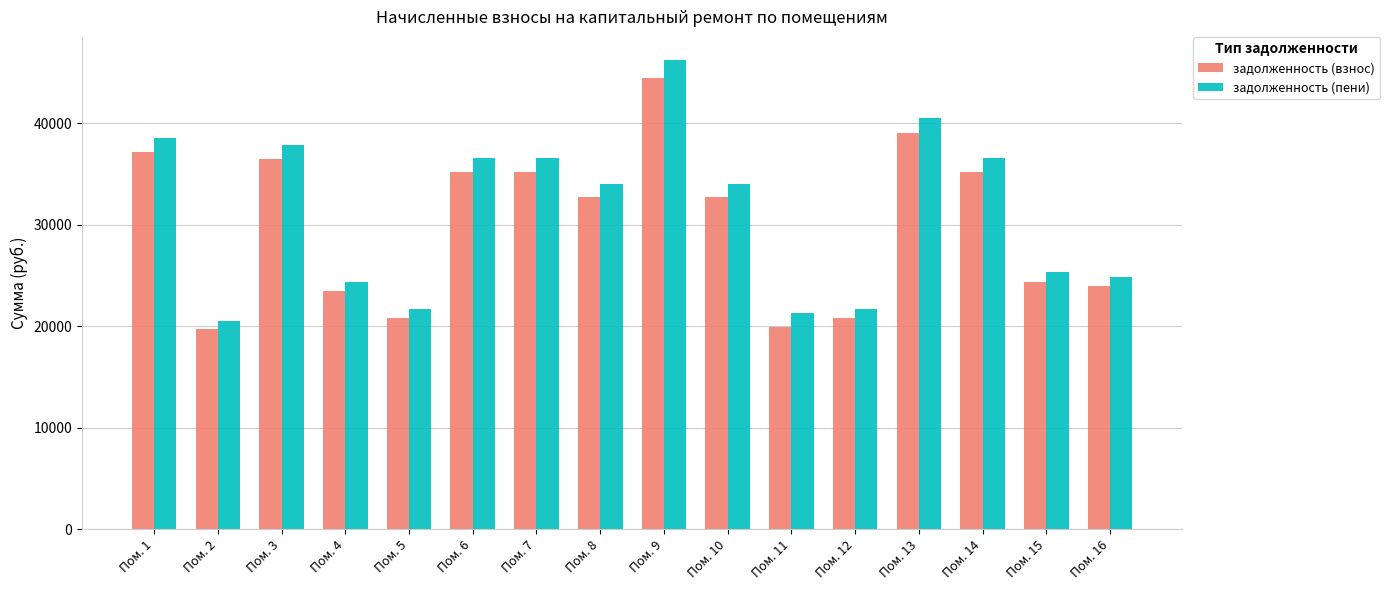

What is the average value of the задолженность (взнос) series?

30091.5